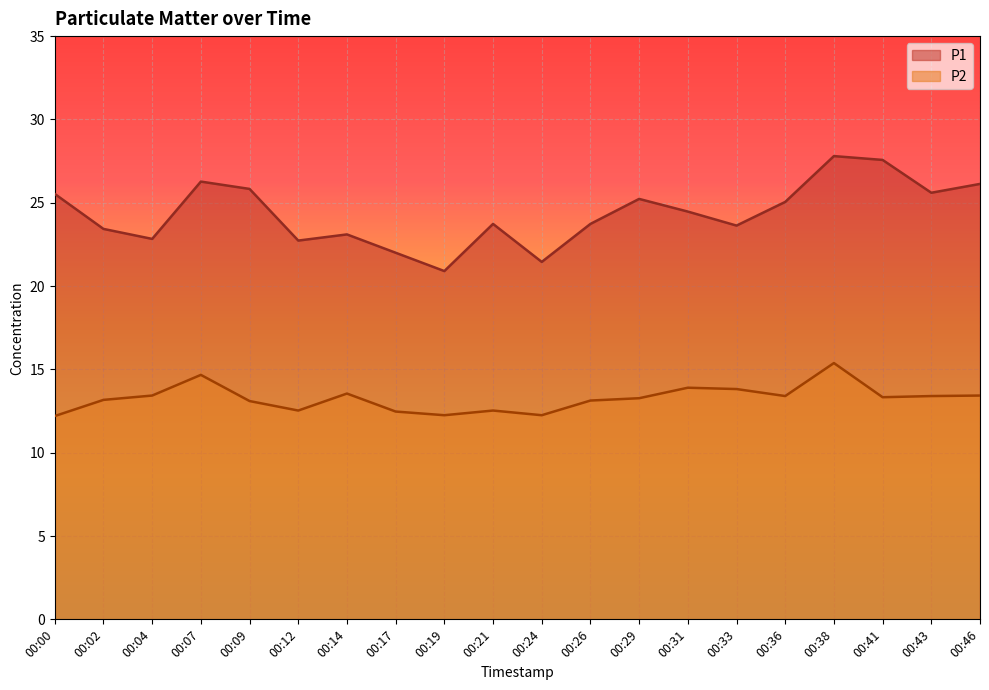

Reading right to left, list all the values displayed in this chart.

P1: 26.1	25.6	27.6	27.8	25.1	23.6	24.5	25.2	23.7	21.4	23.7	20.9	22.0	23.1	22.7	25.8	26.3	22.8	23.4	25.5
P2: 13.4	13.4	13.3	15.4	13.4	13.8	13.9	13.3	13.1	12.2	12.5	12.2	12.5	13.6	12.5	13.1	14.7	13.4	13.2	12.2